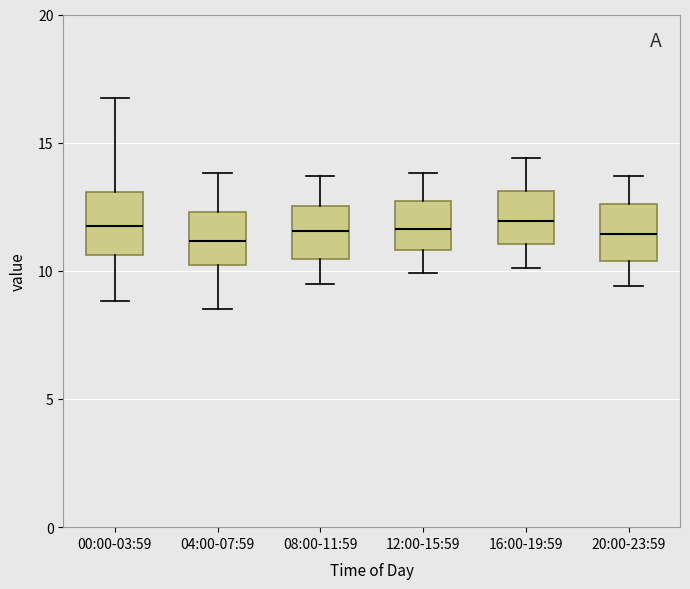

Reading left to right, transcribe this box plot: for each box, give where its median line is, the range the box spans, and where its two whiskers end, as read against the y-axis. The values are not printed on the chart, so give them approximately, as read against the axis.

00:00-03:59: median 11.5, box 10.5 to 13.0, whiskers 9.0 to 16.5
04:00-07:59: median 11.0, box 10.0 to 12.5, whiskers 8.5 to 14.0
08:00-11:59: median 11.5, box 10.5 to 12.5, whiskers 9.5 to 13.5
12:00-15:59: median 11.5, box 11.0 to 12.5, whiskers 10.0 to 14.0
16:00-19:59: median 12.0, box 11.0 to 13.0, whiskers 10.0 to 14.5
20:00-23:59: median 11.5, box 10.5 to 12.5, whiskers 9.5 to 13.5